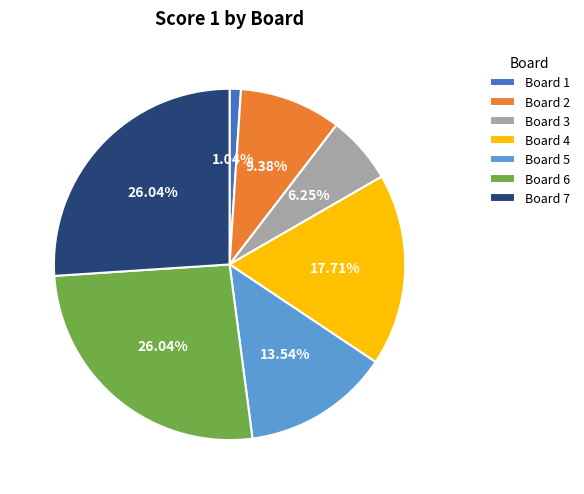

Is the sum of Board 2 and Board 4 greater than half?

No